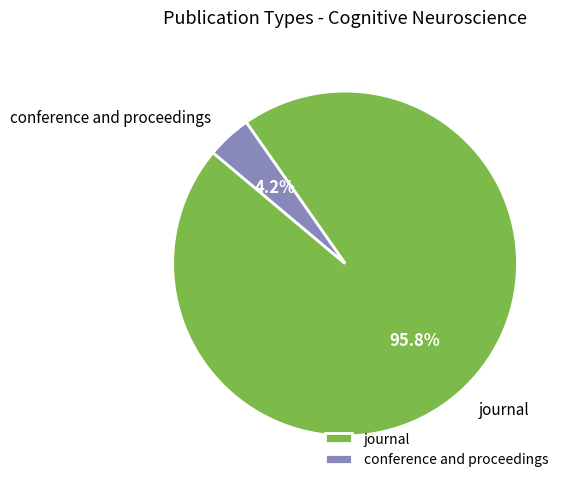

Rank the categories by value from highest to lowest.

journal, conference and proceedings